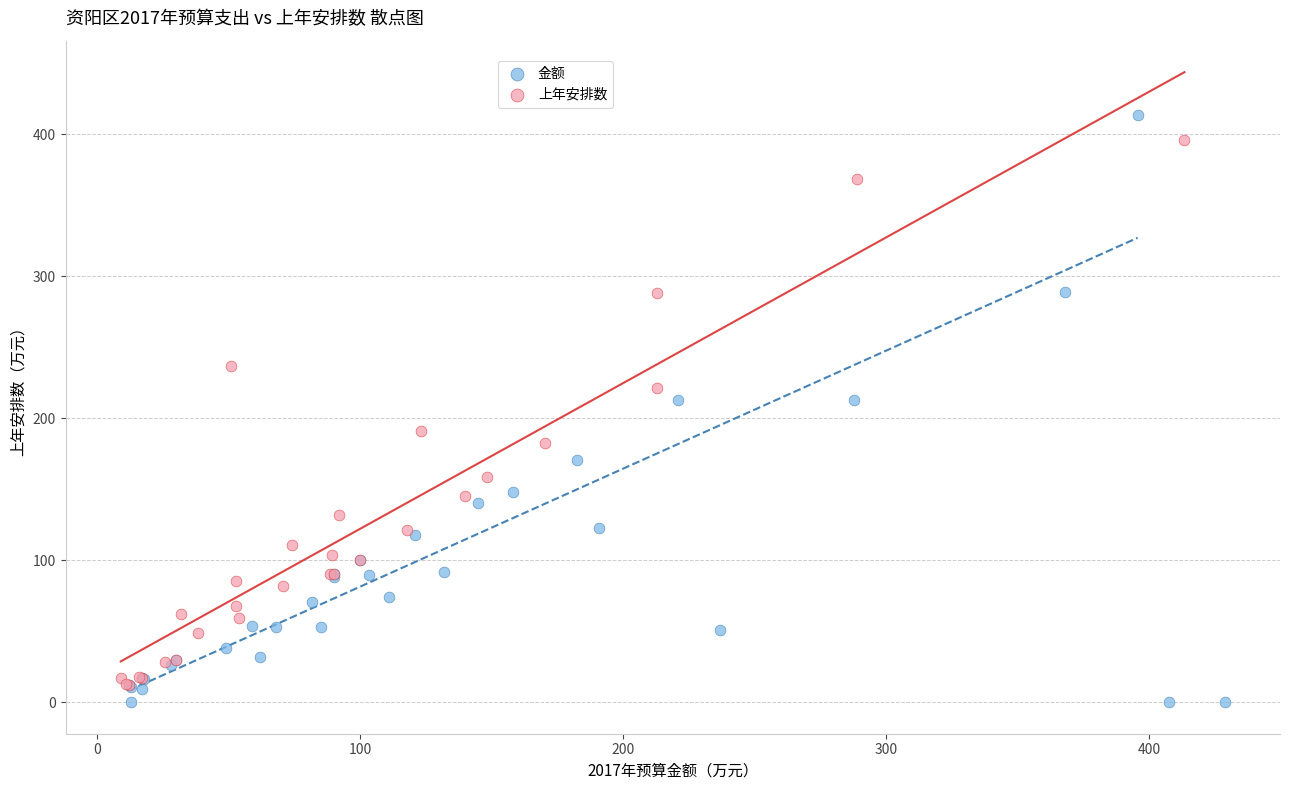

Which series has the widest spread of Y values?

金额